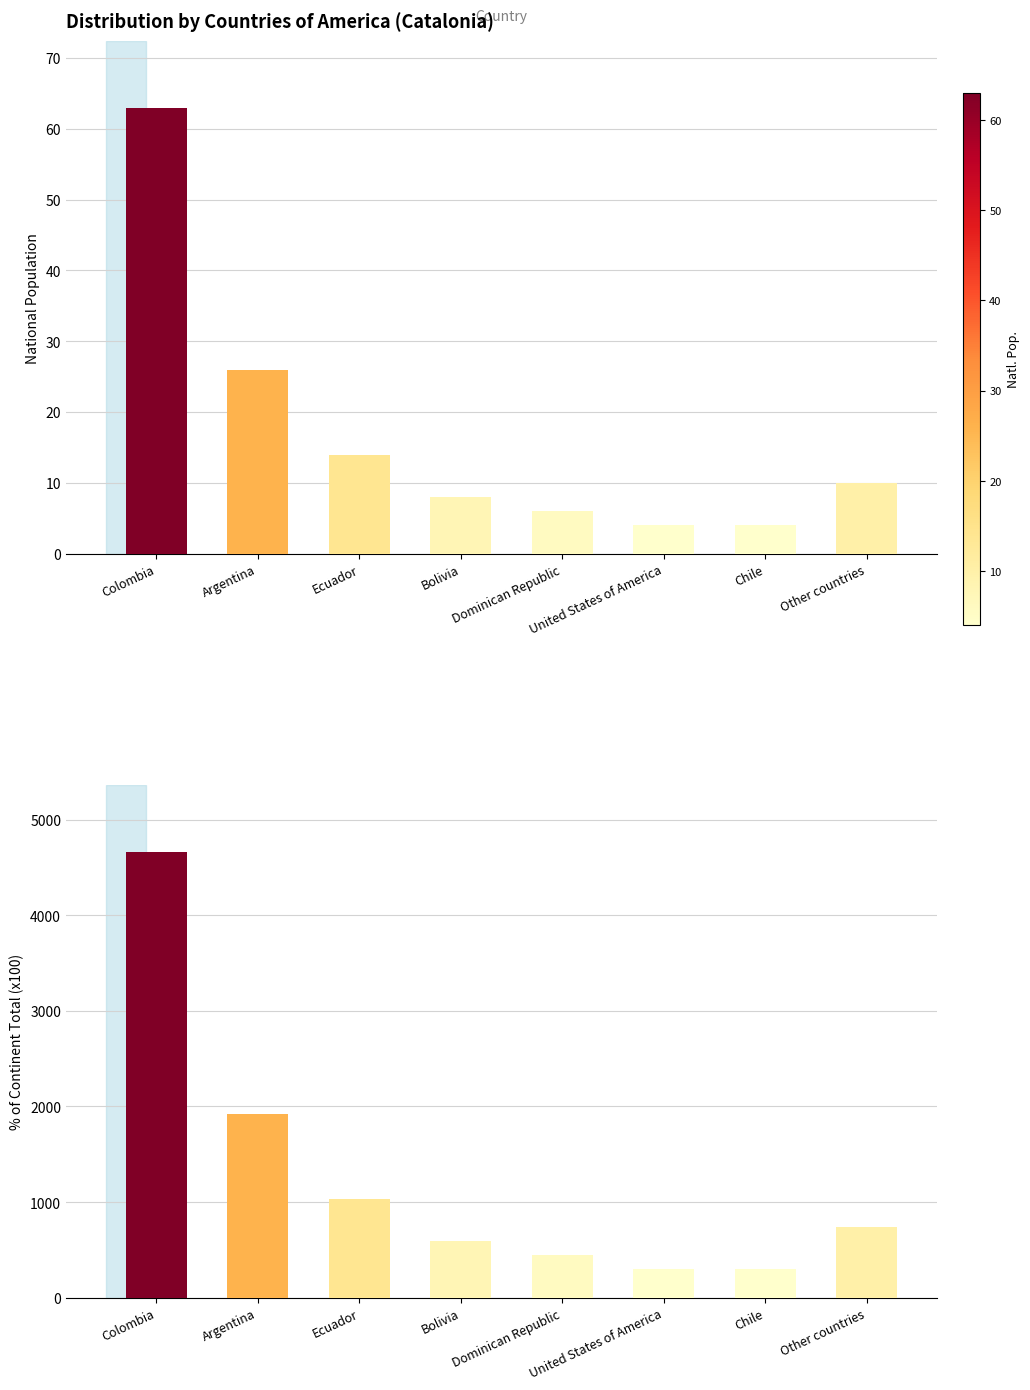

What are all the series names shown in the legend?

National population, % of continent total (x100)